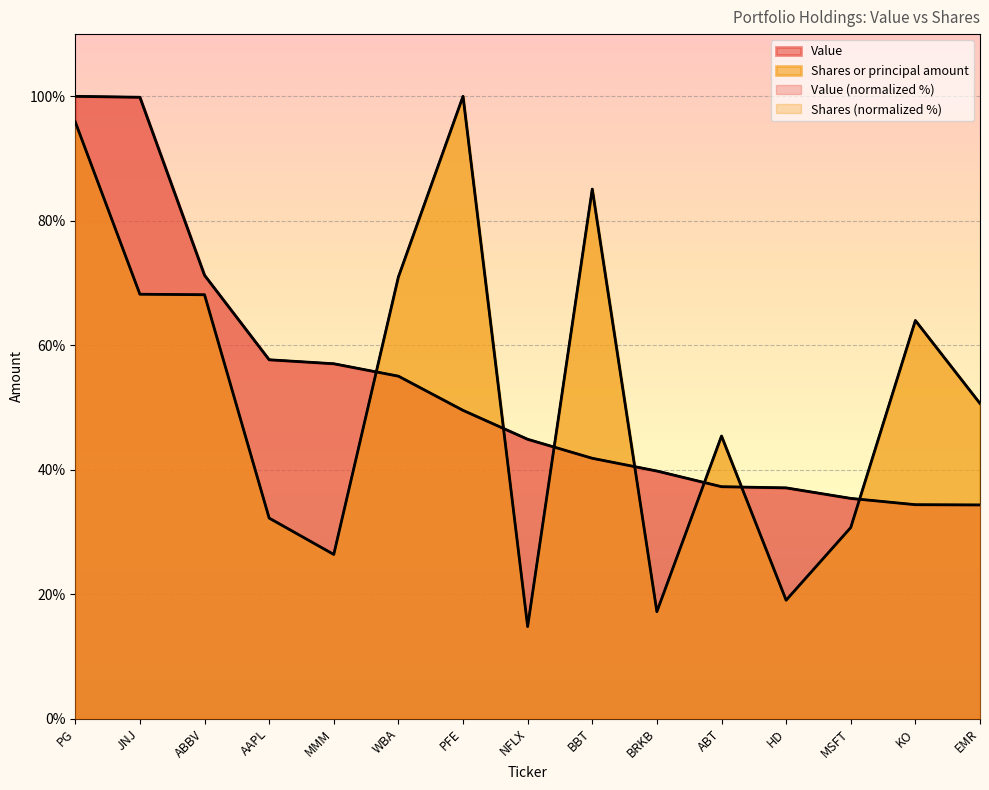

True or false: Value has a value of 34.3 at EMR.

True